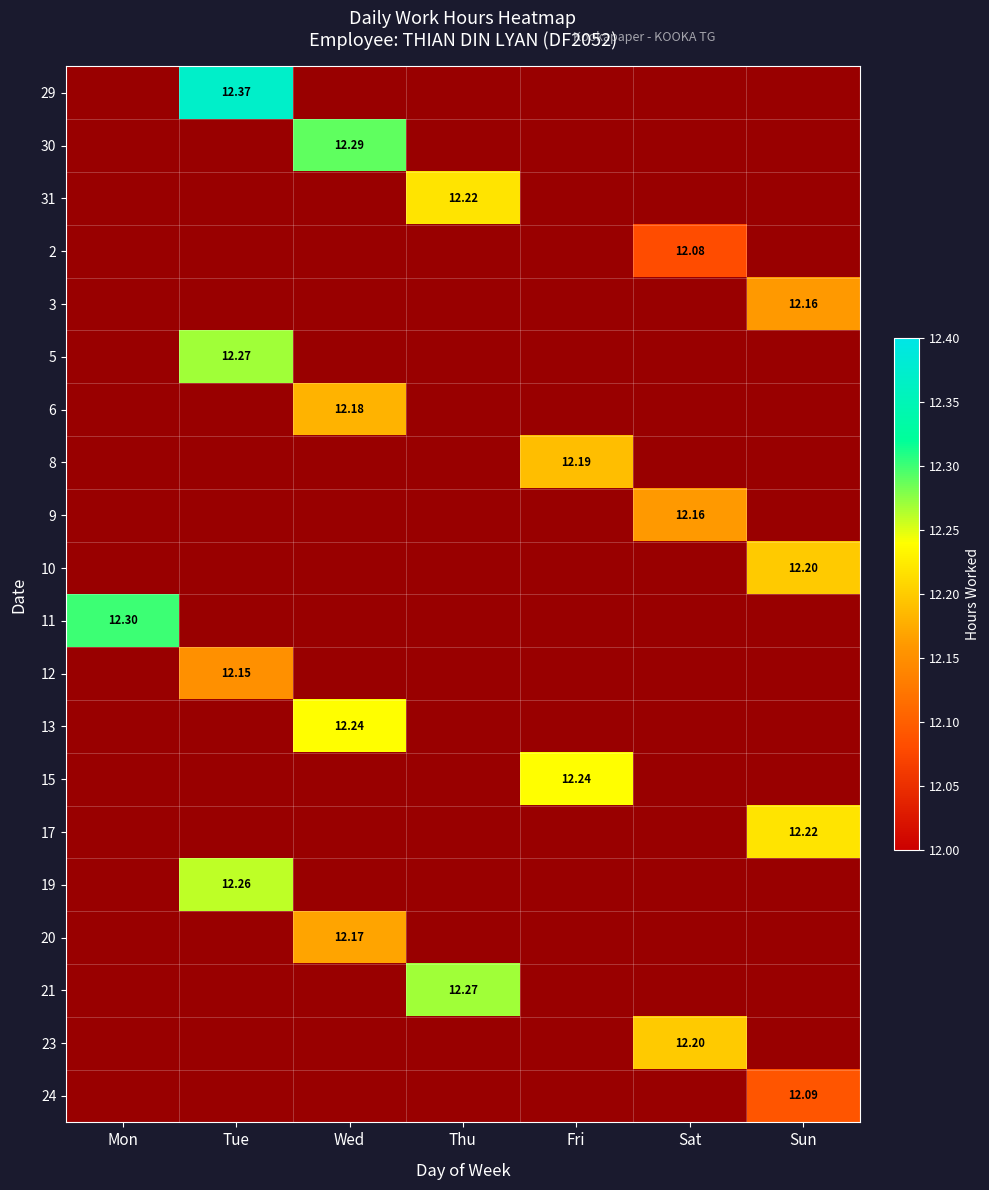

True or false: 29 has a value of 19.1 at Tue.

False